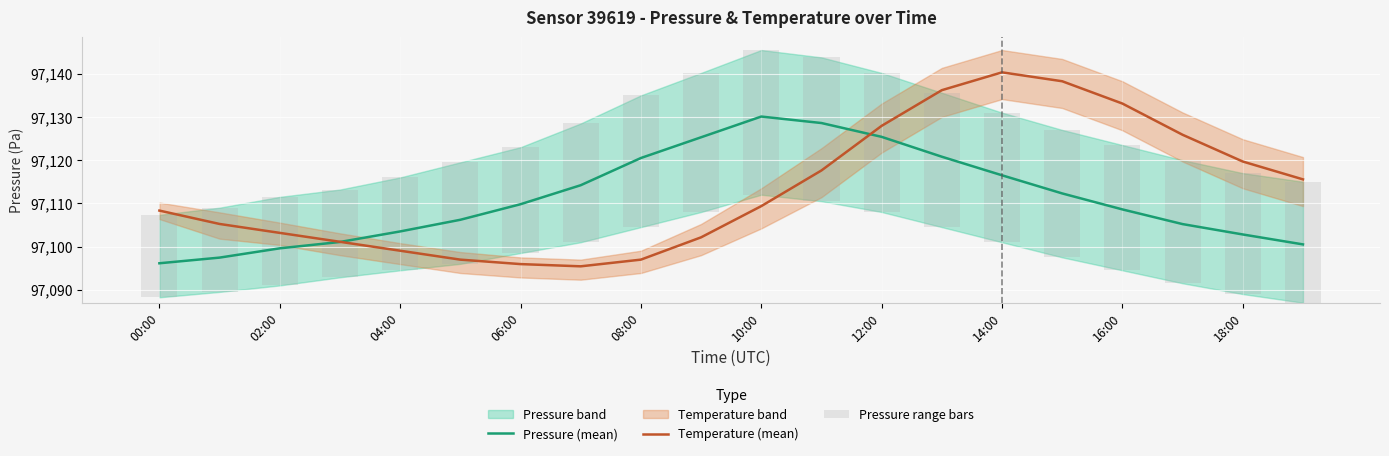

True or false: Temperature (mean) has a value of 97097.0 at 08:00.

True